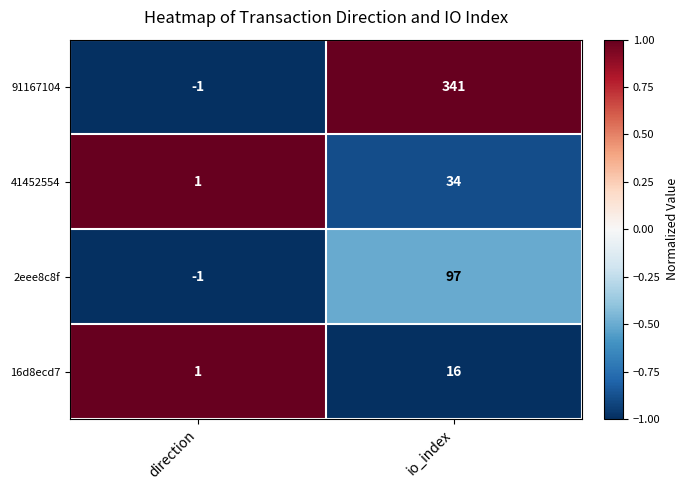

At which category is the sum across all series the highest?

io_index